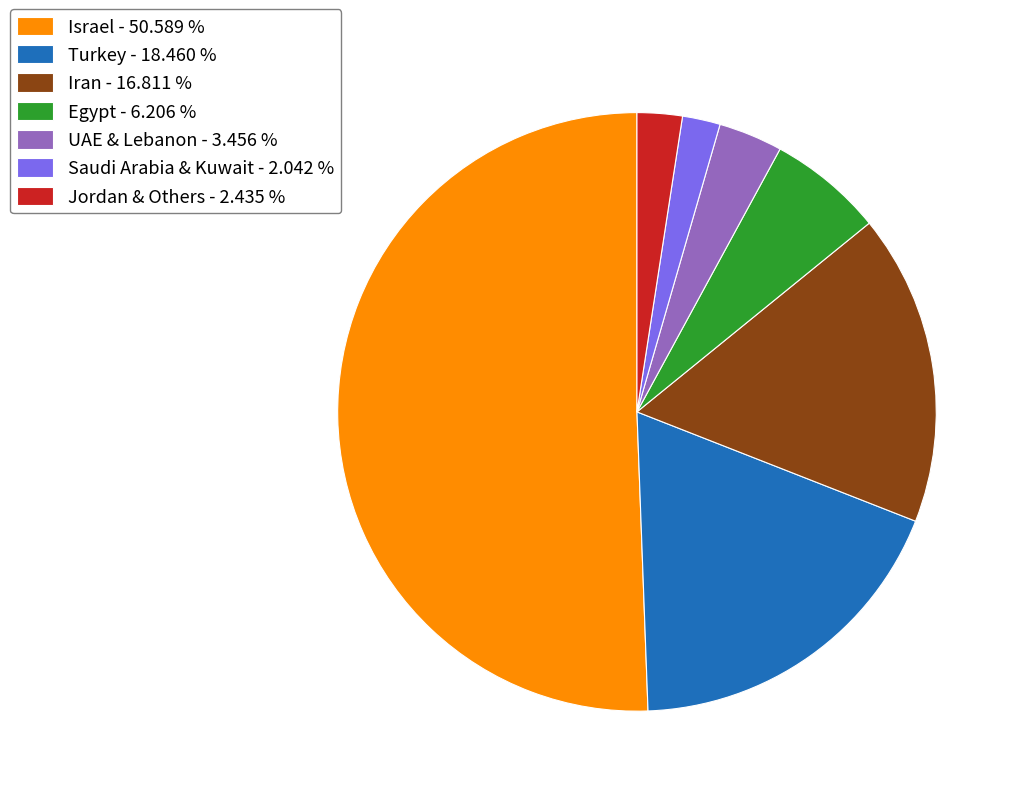

Which category accounts for the majority?

Israel - 50.589 %